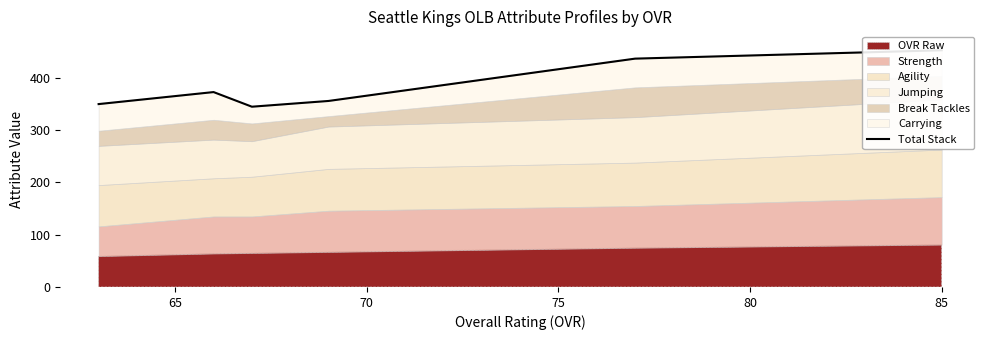

What is the value of the 2nd point from the left?

373